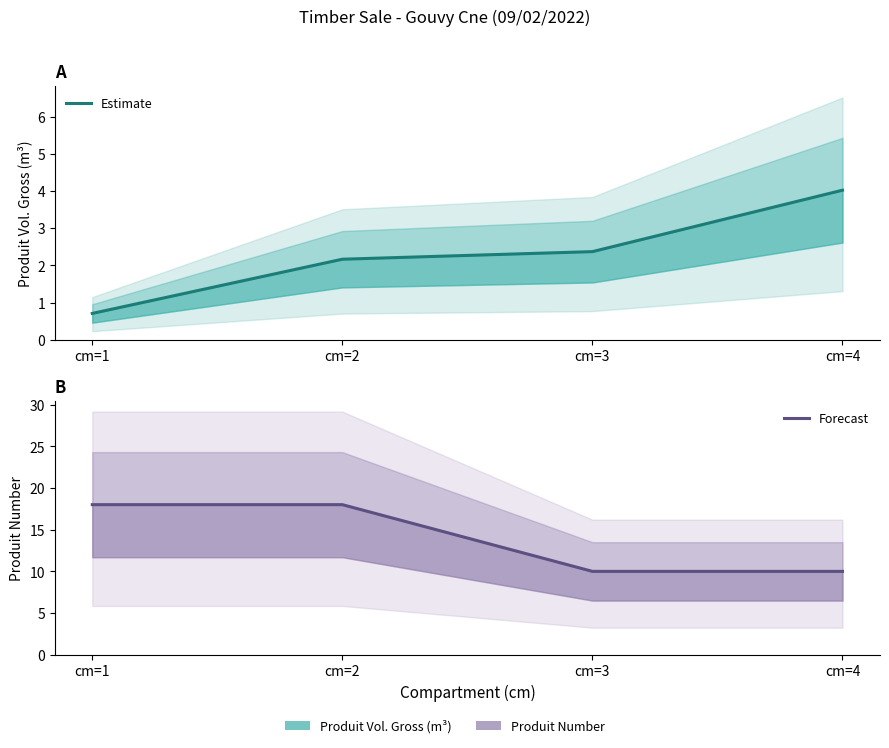

How many lines are shown in the chart?

2